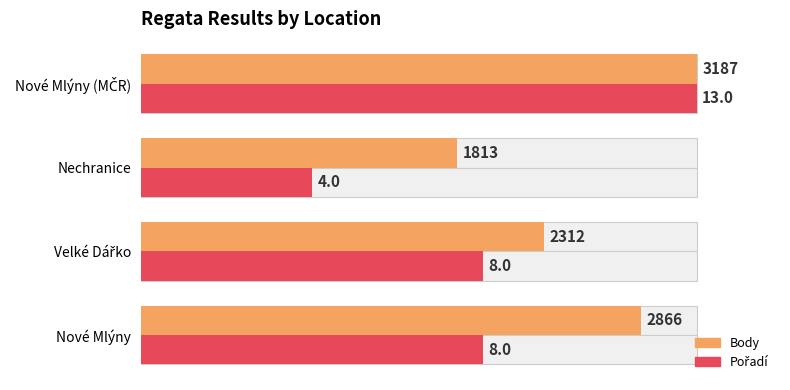

How many series are shown in this chart?

2